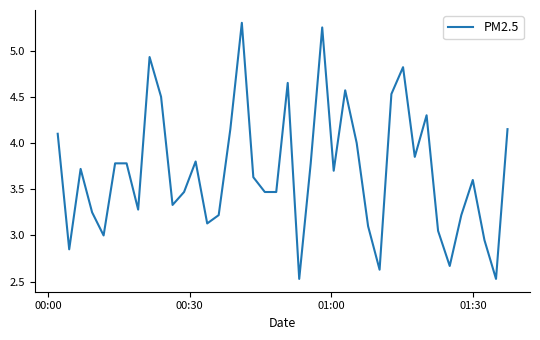

How many distinct data groups are displayed?

1